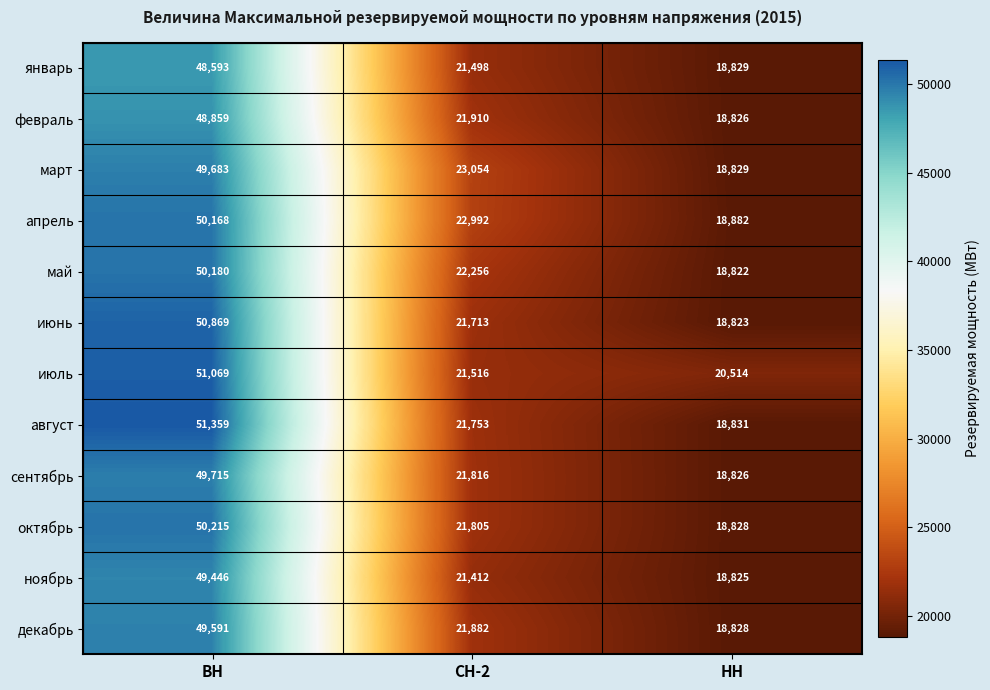

What is the average value of the март series?

30522